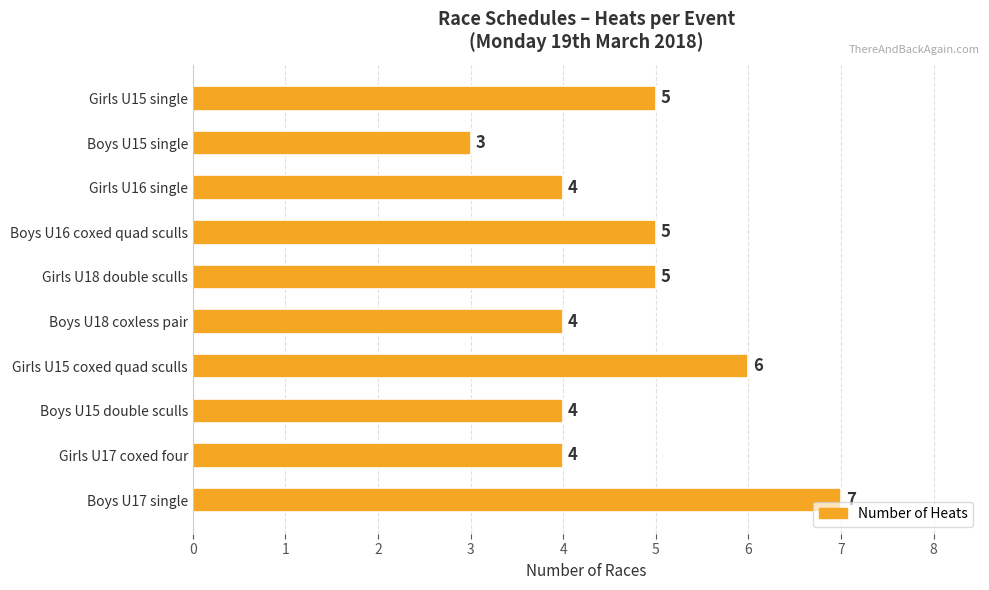

What is the sum of the values at Boys U17 single and Boys U15 double sculls?

11